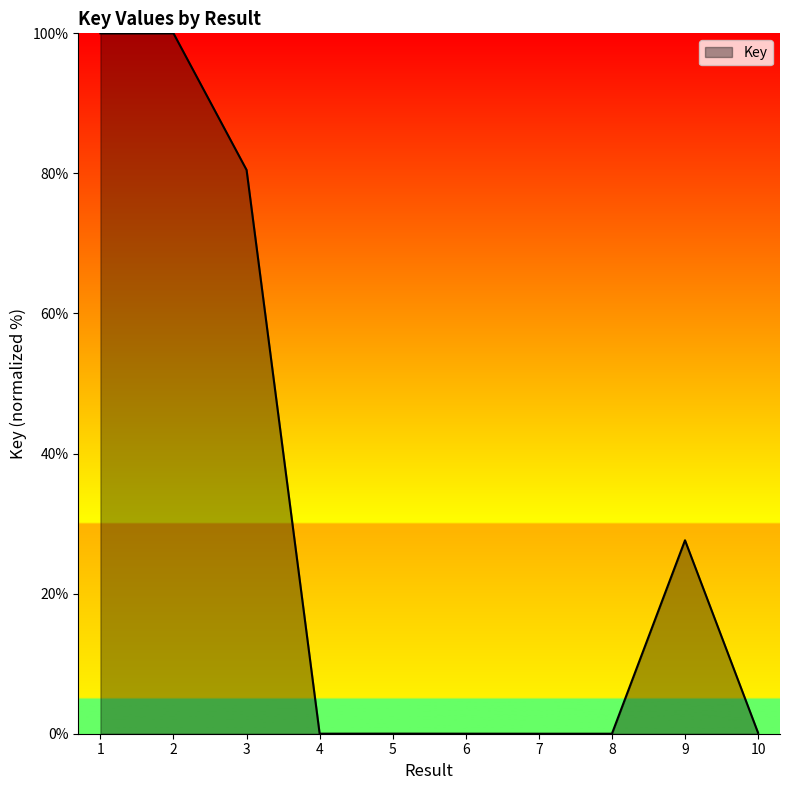

What is the difference between the maximum and minimum values?

100.0